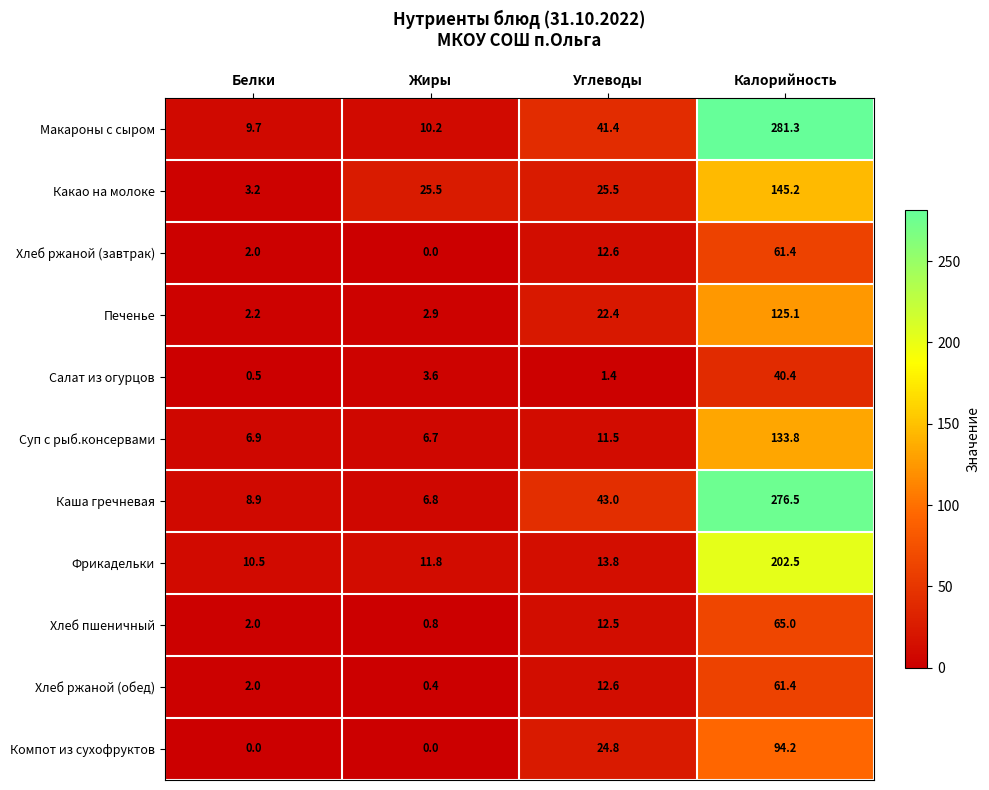

At which category does the chart reach its peak across all series?

Калорийность